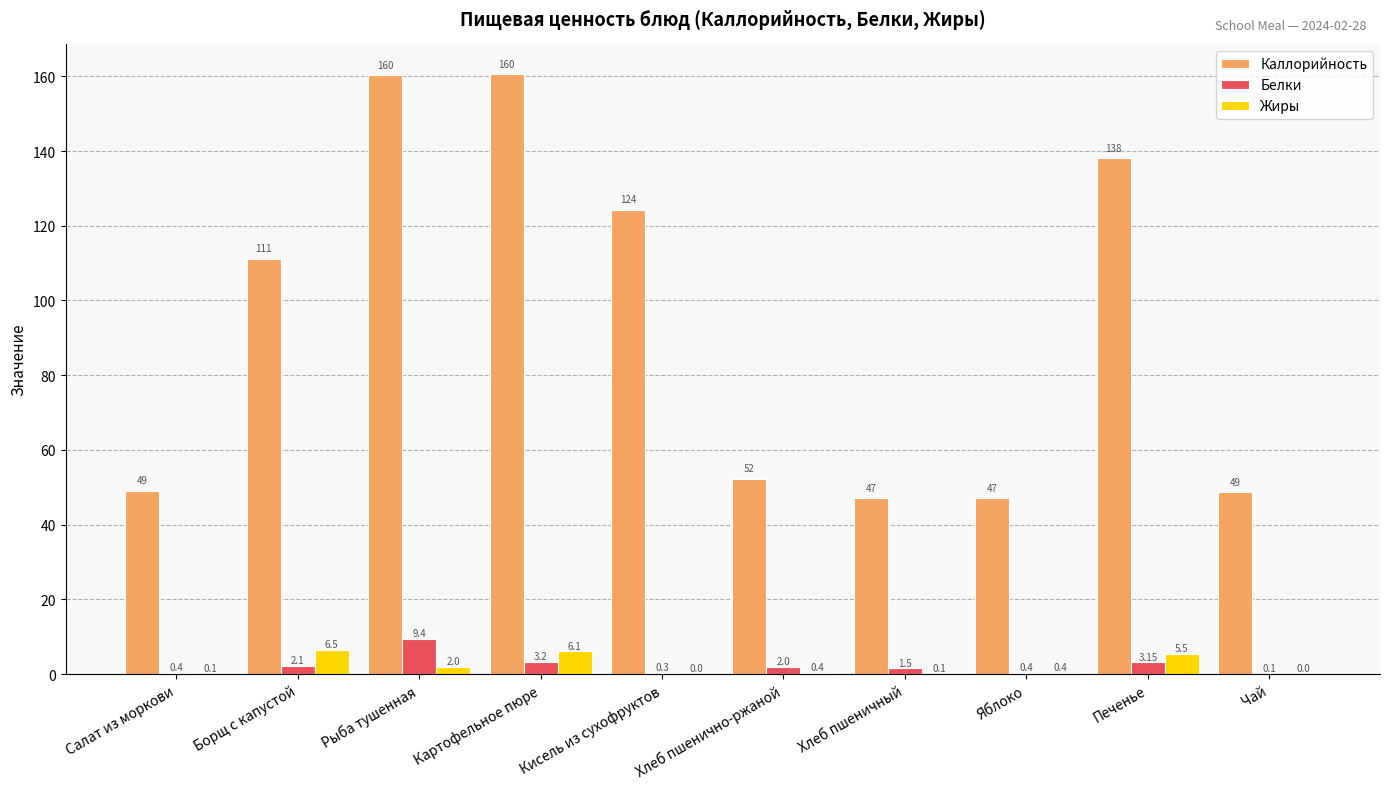

How many groups of bars are there?

10